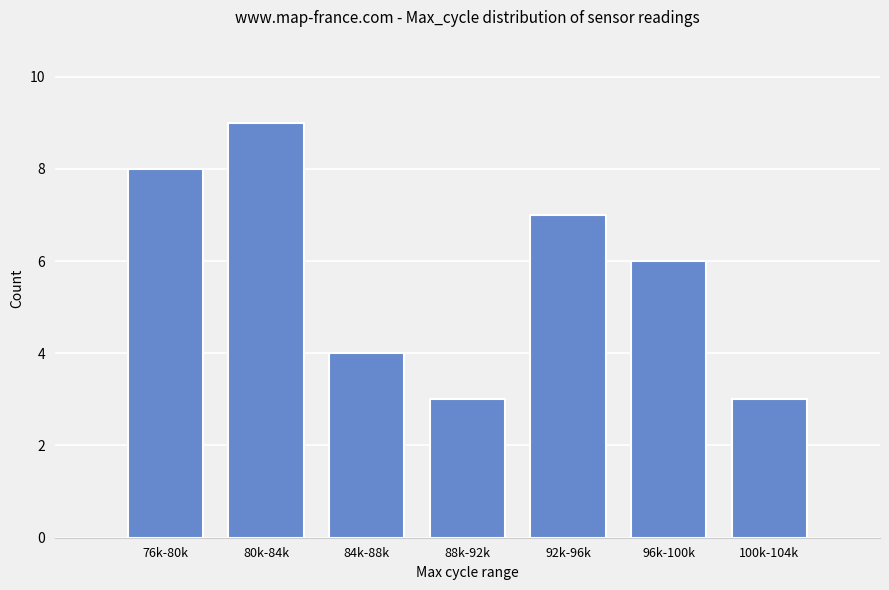

Reading right to left, list all the values displayed in this chart.

3	6	7	3	4	9	8